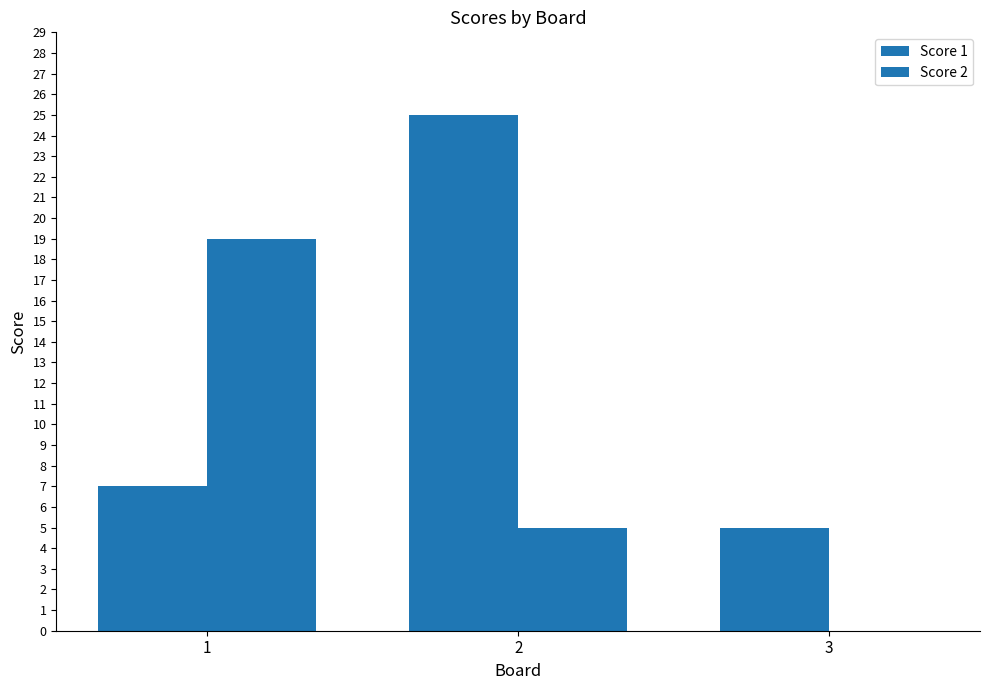

Rank the series at 1 from highest to lowest value.

Score 2, Score 1